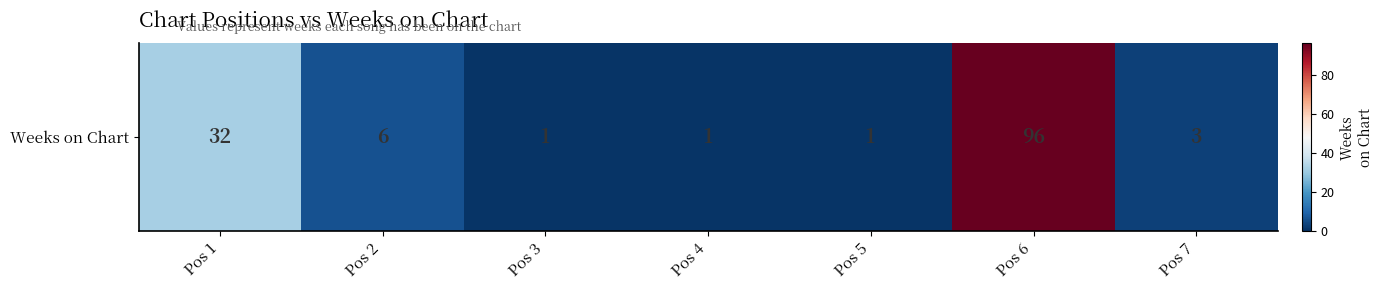

Reading left to right, list all the values displayed in this chart.

32	6	1	1	1	96	3